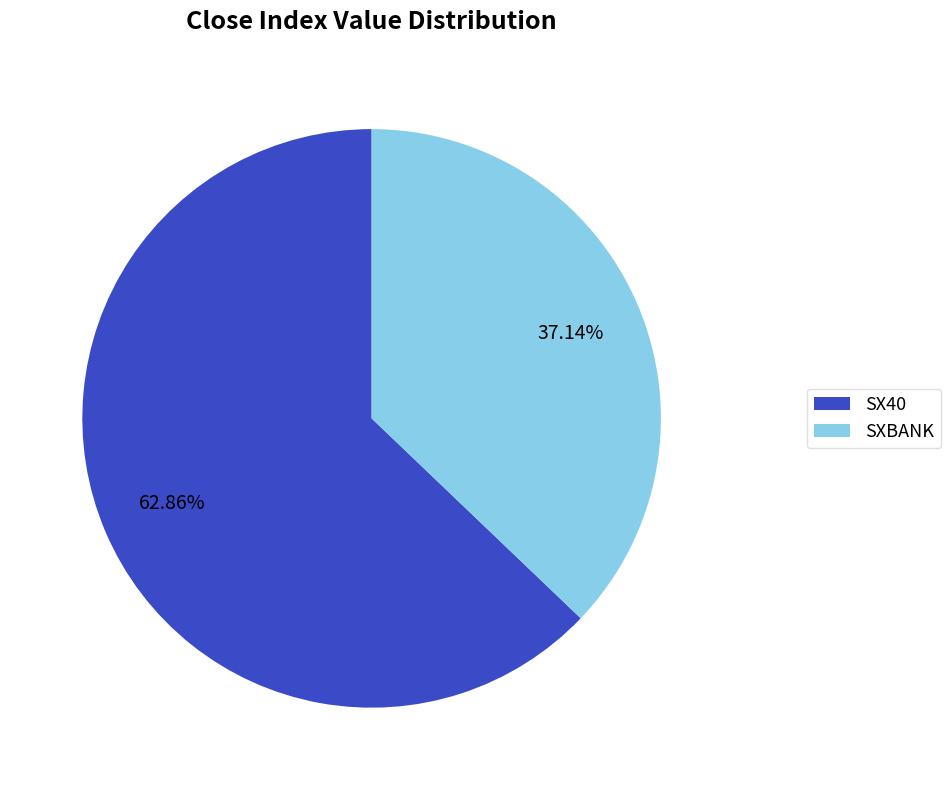

How many slices are in this pie chart?

2